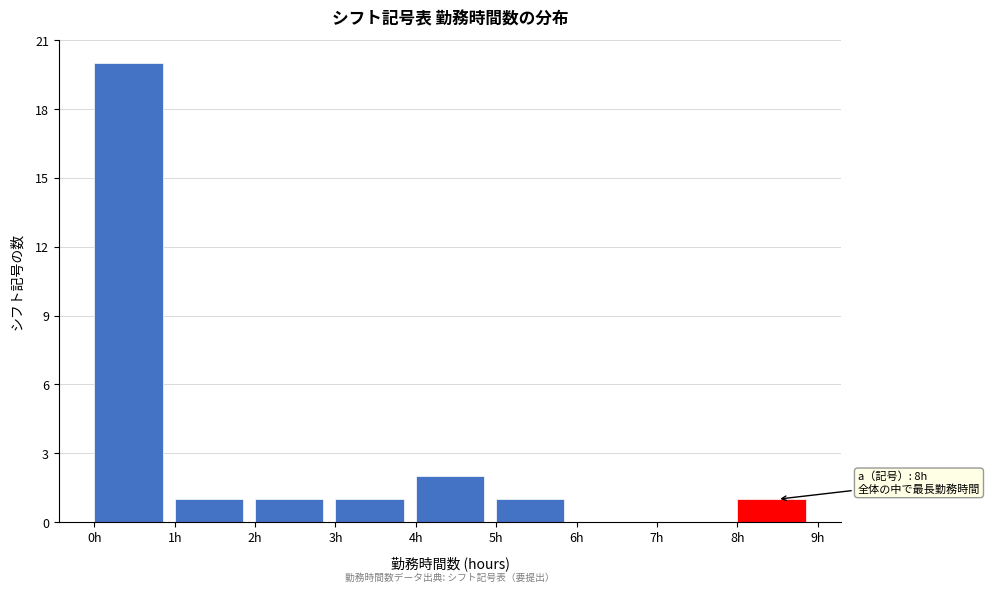

Over which range of the x-axis is the bar tallest?

0 to 1